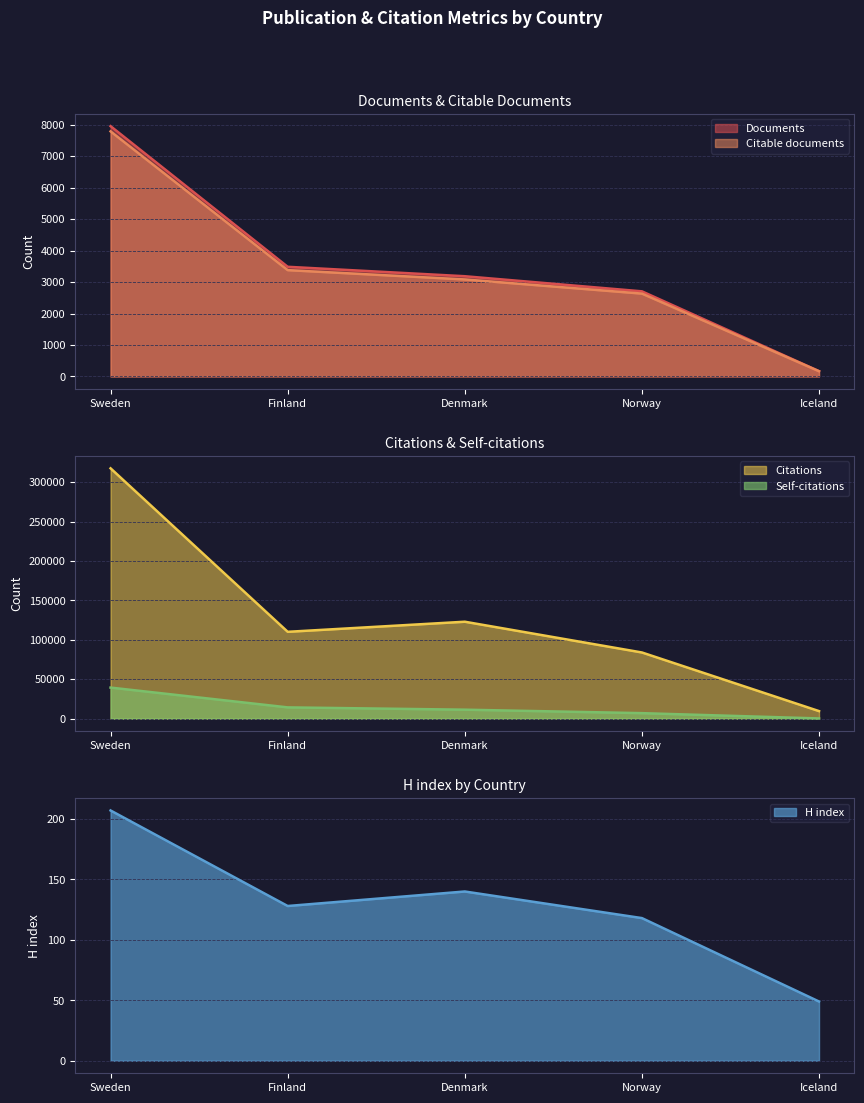

How many distinct data groups are displayed?

5